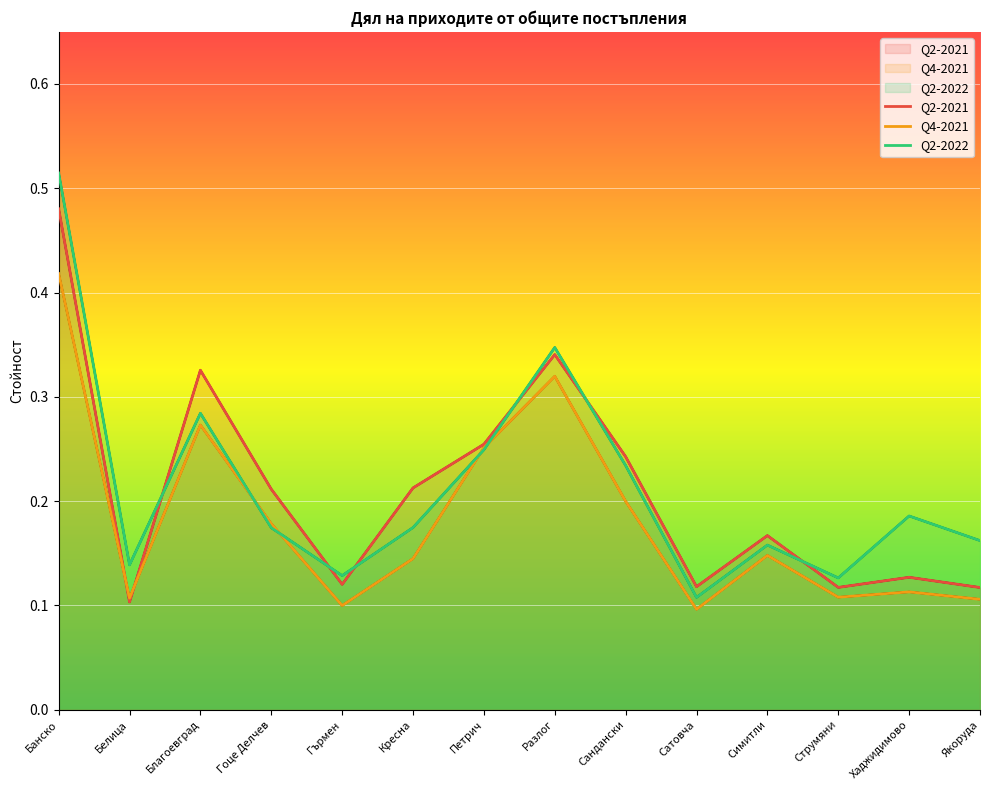

Is it true that Q2-2022 equals 0.3 at Разлог?

True